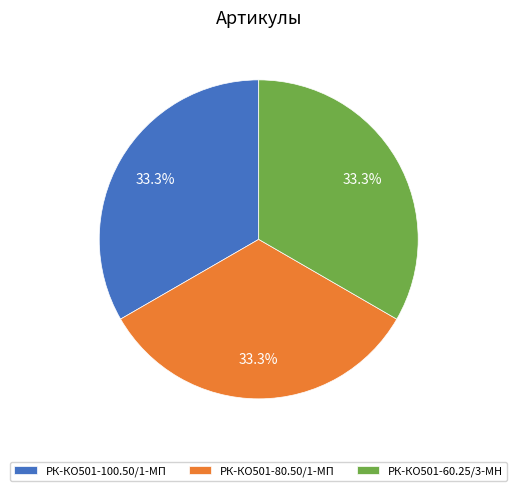

Is there a majority slice in this chart?

No